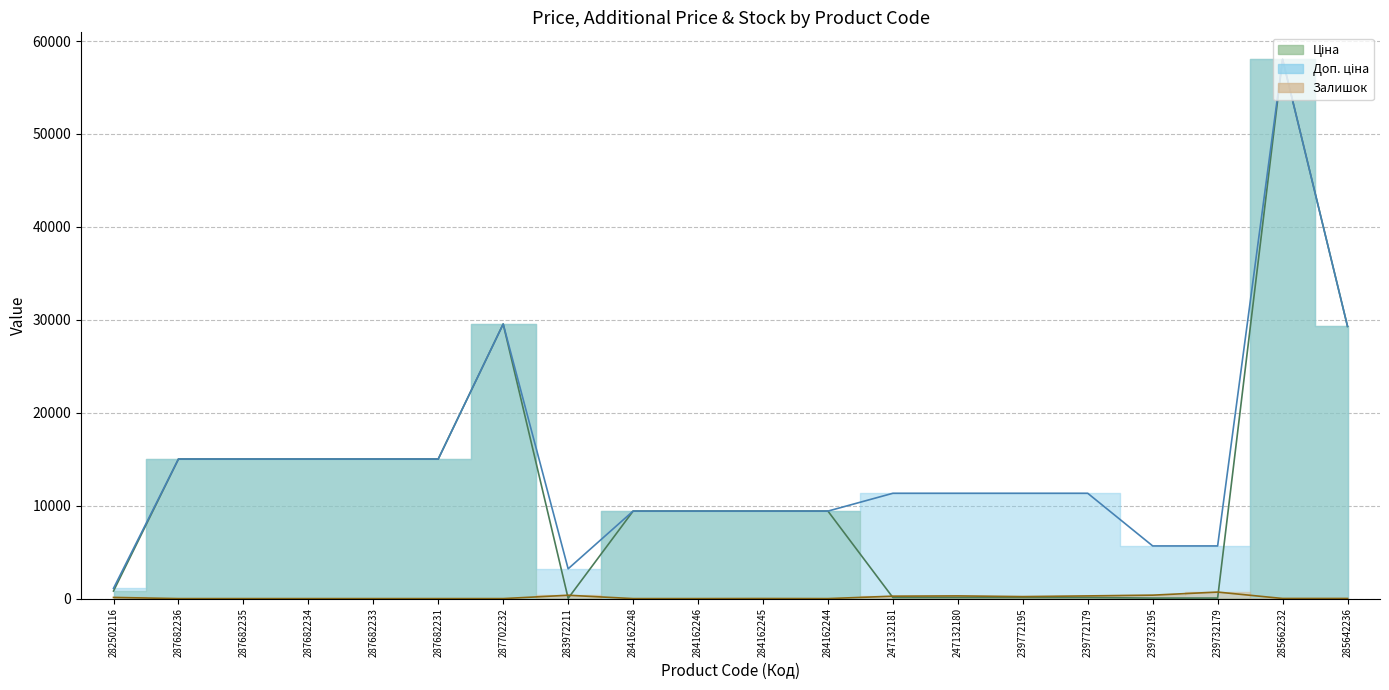

Count the number of categories in the chart.

20